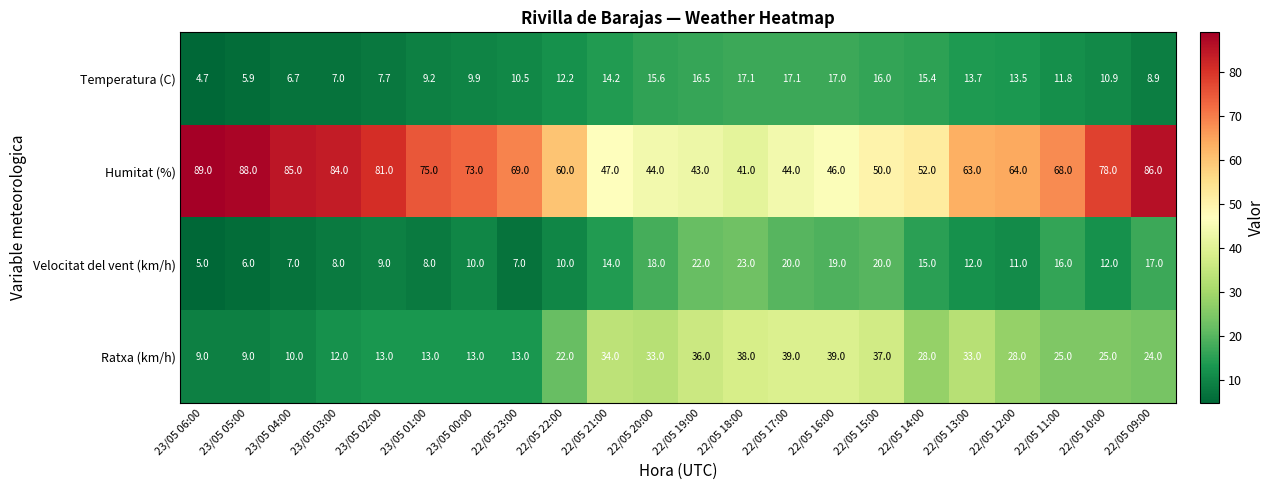

Count the number of data series in this chart.

4